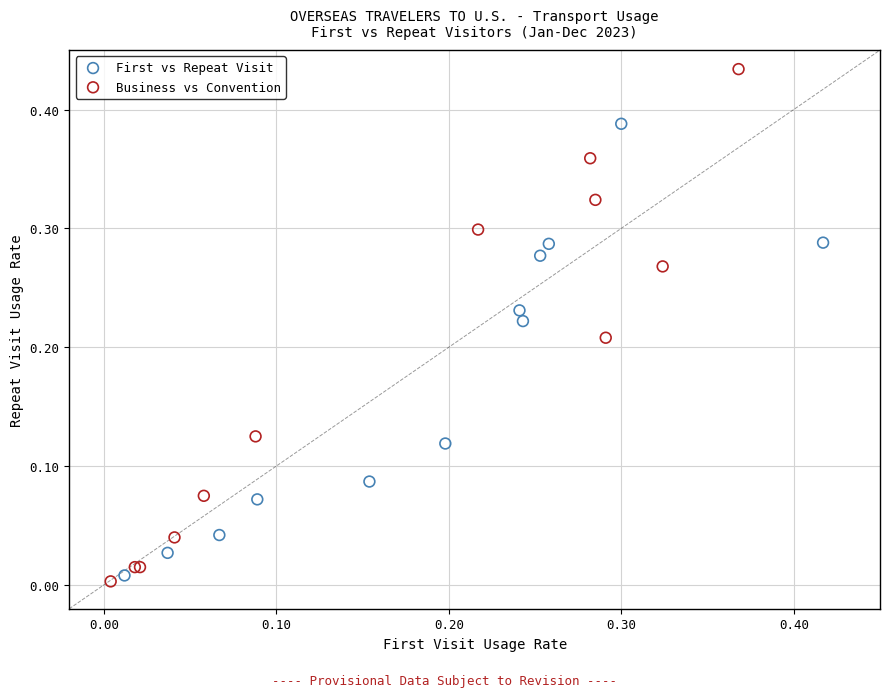

Which series contains the highest Y value?

Business vs Convention